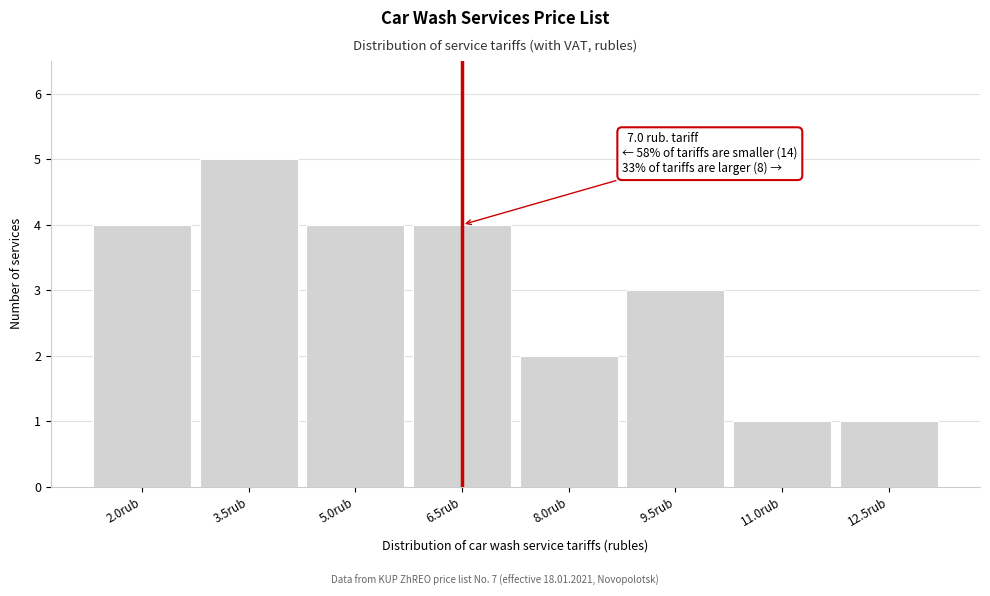

Reading right to left, what are all the values shown in this chart?

1	1	3	2	4	4	5	4